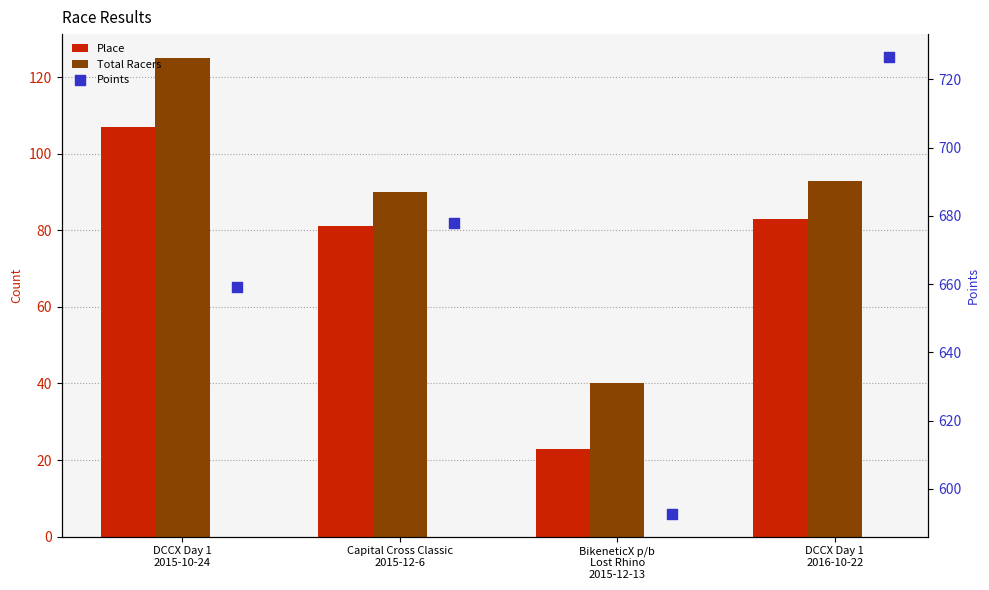

What are all the series names shown in the legend?

Place, Total Racers, Points